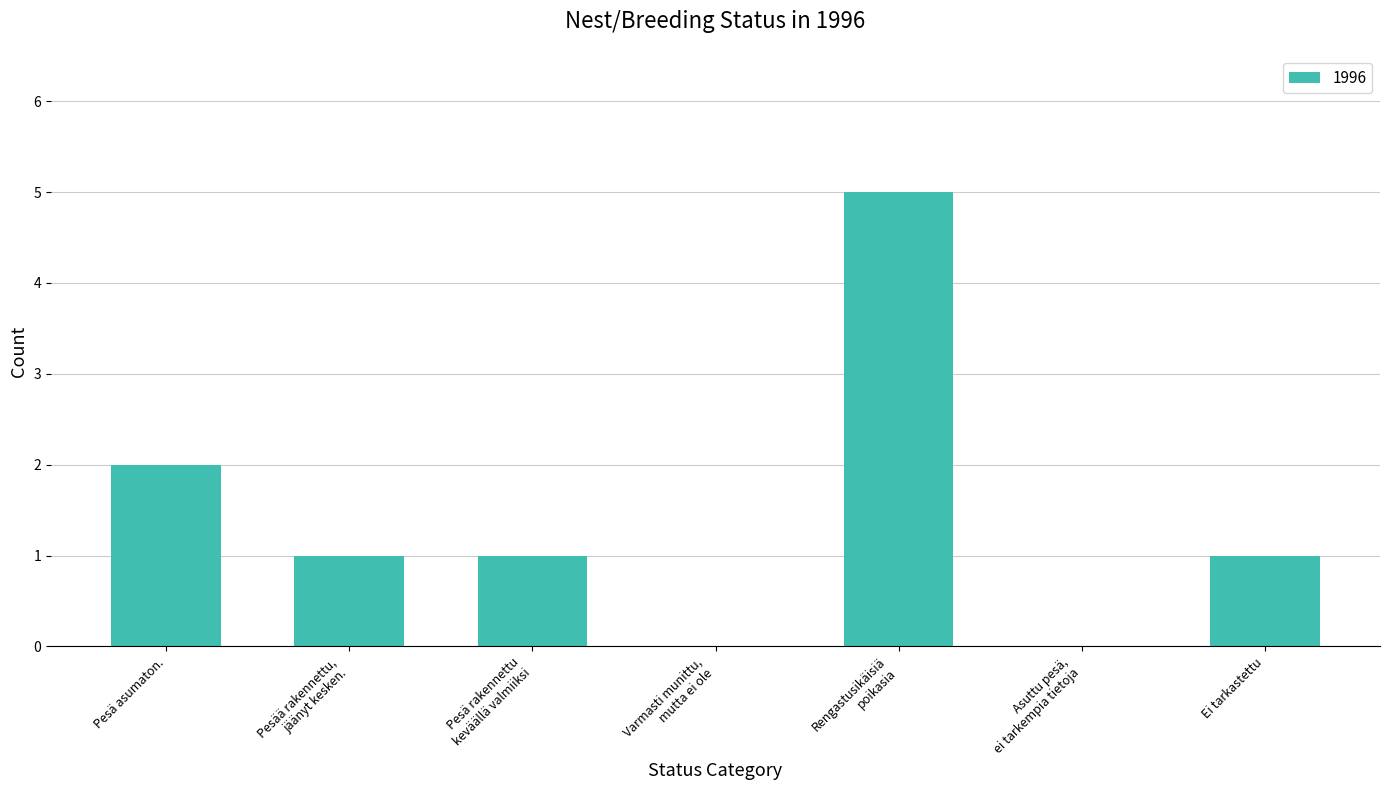

What is the greatest value displayed?

5